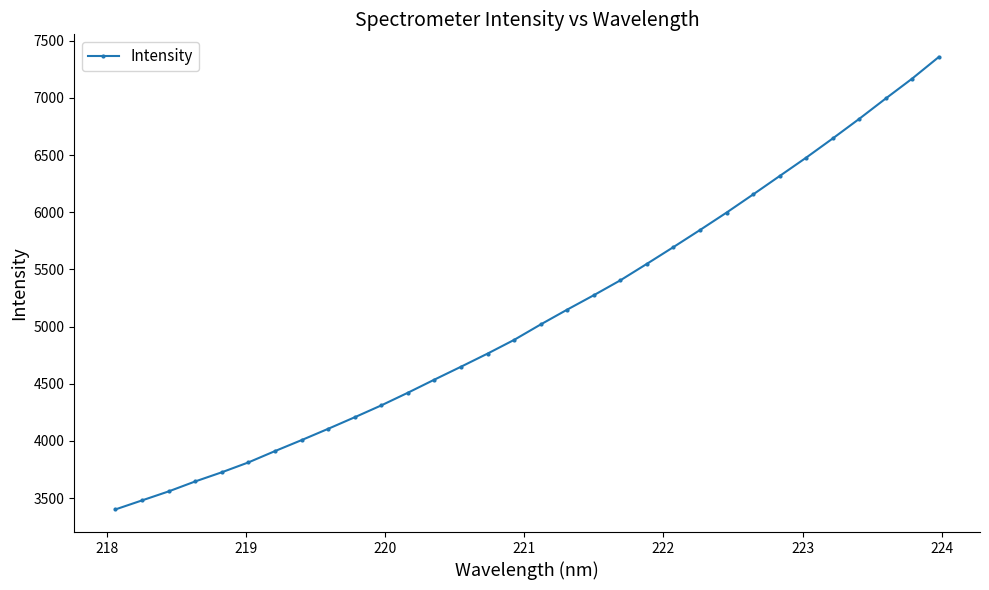

True or false: there are more than 2 points higher than both neighbors.

False